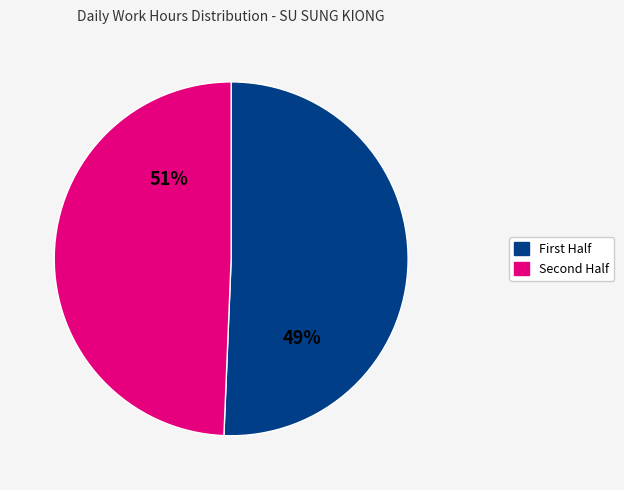

The 29-Mon slice represents 1% of the pie. True or false?

False